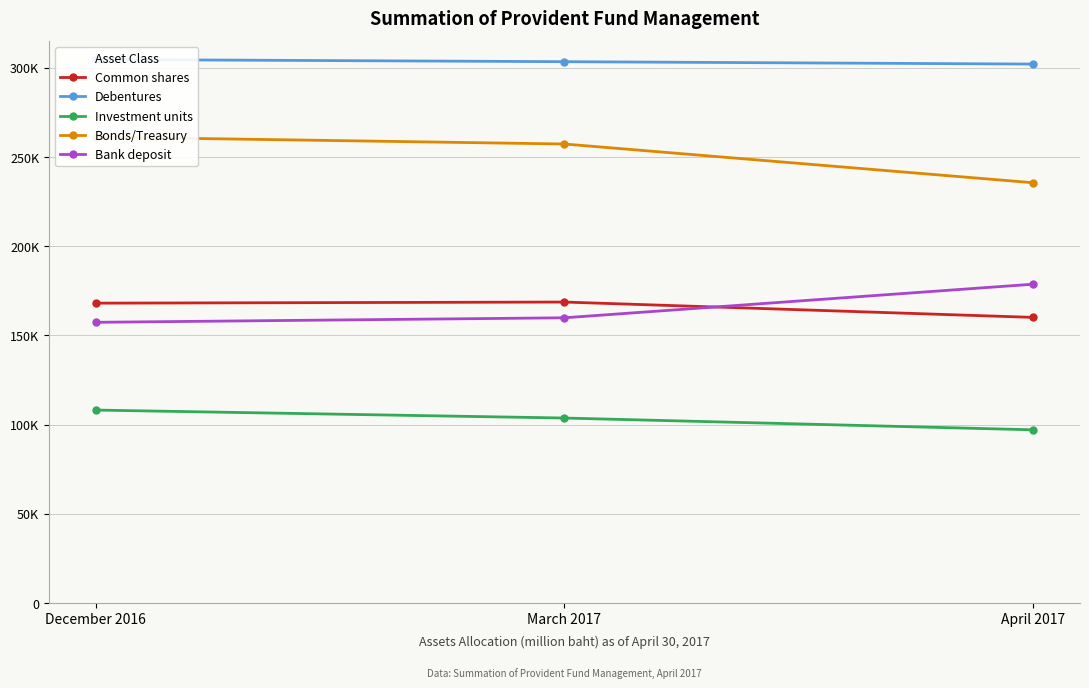

What is the maximum value shown in the chart?

304591.5